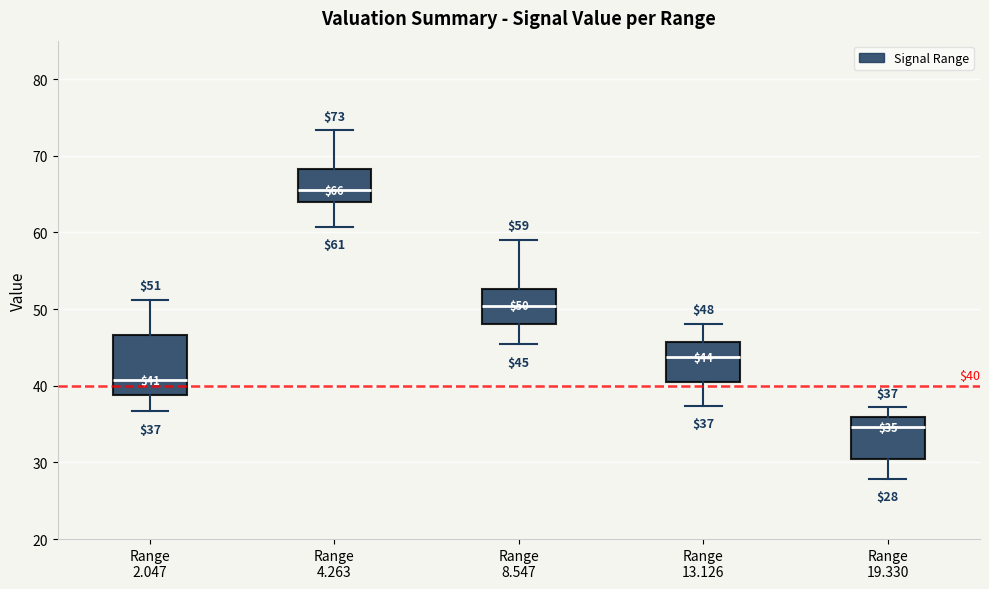

Which box has the lowest median line?

Range 19.330